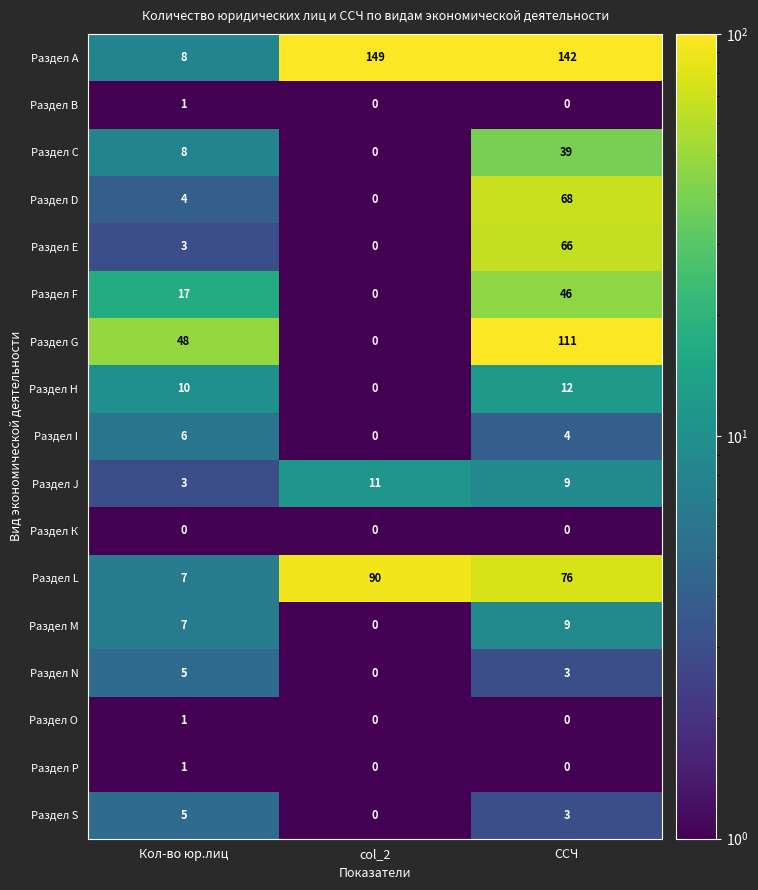

Read the Раздел G value at Кол-во юр.лиц.

48